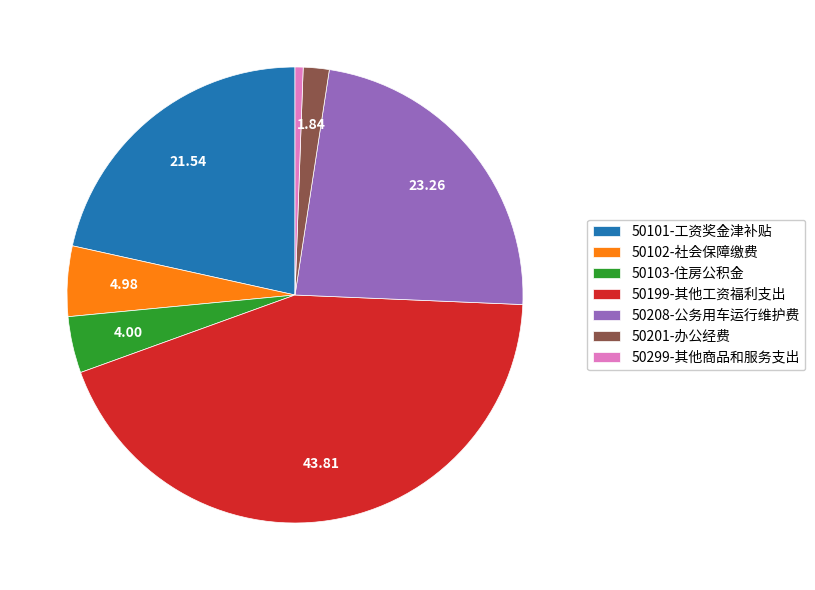

Is there any slice that represents more than half of the pie?

No